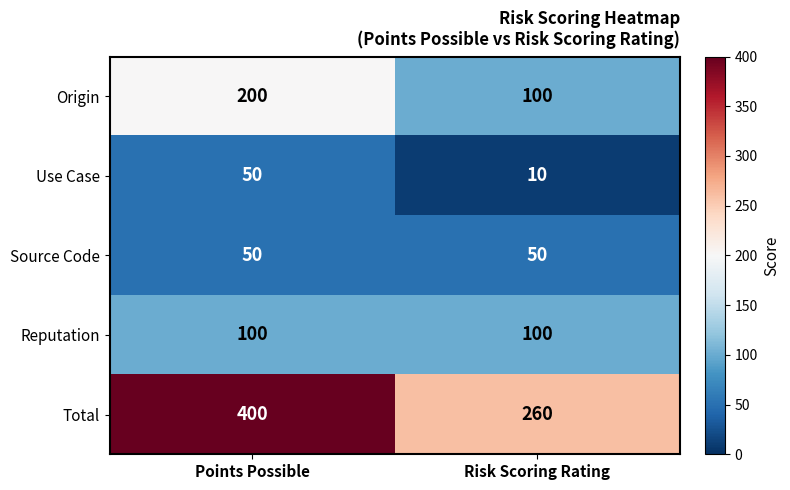

Which series has the widest spread of values?

Total